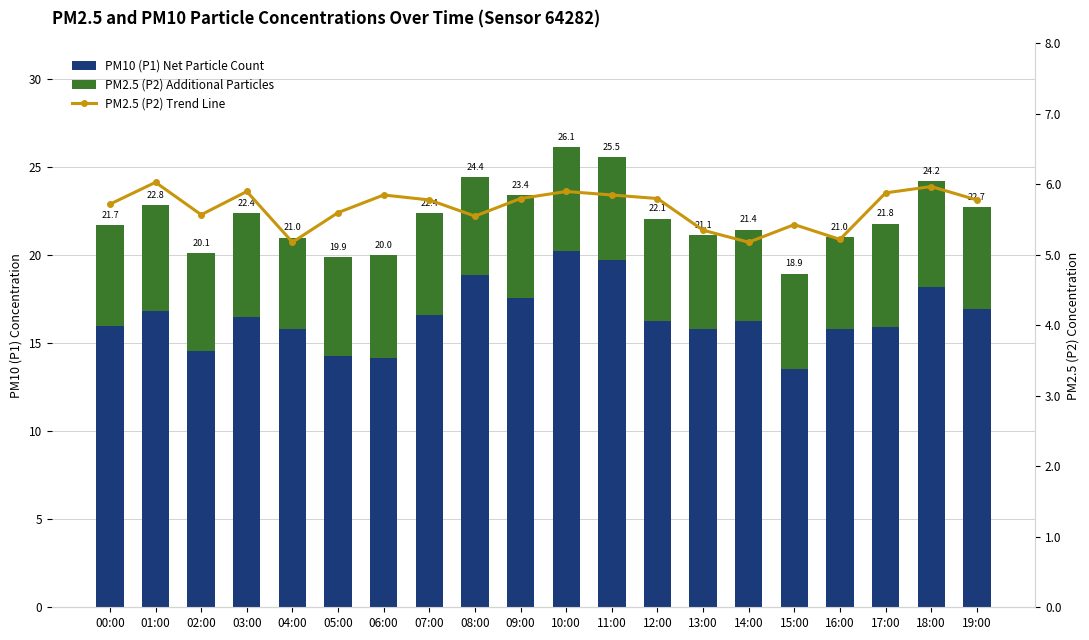

The value of PM2.5 (P2) Additional Particles at 02:00 is 1.7. True or false?

False